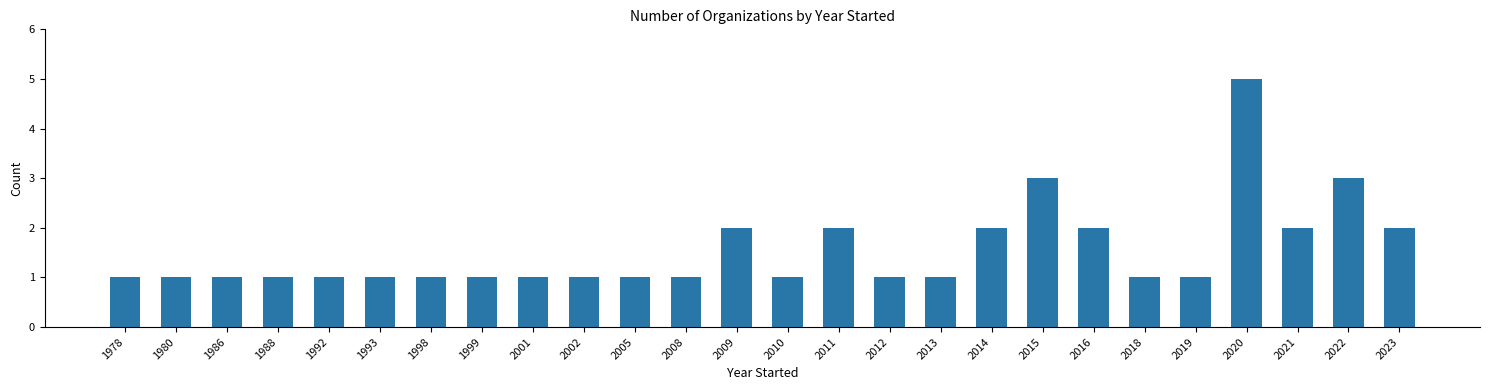

What is the difference between the maximum and minimum values?

4